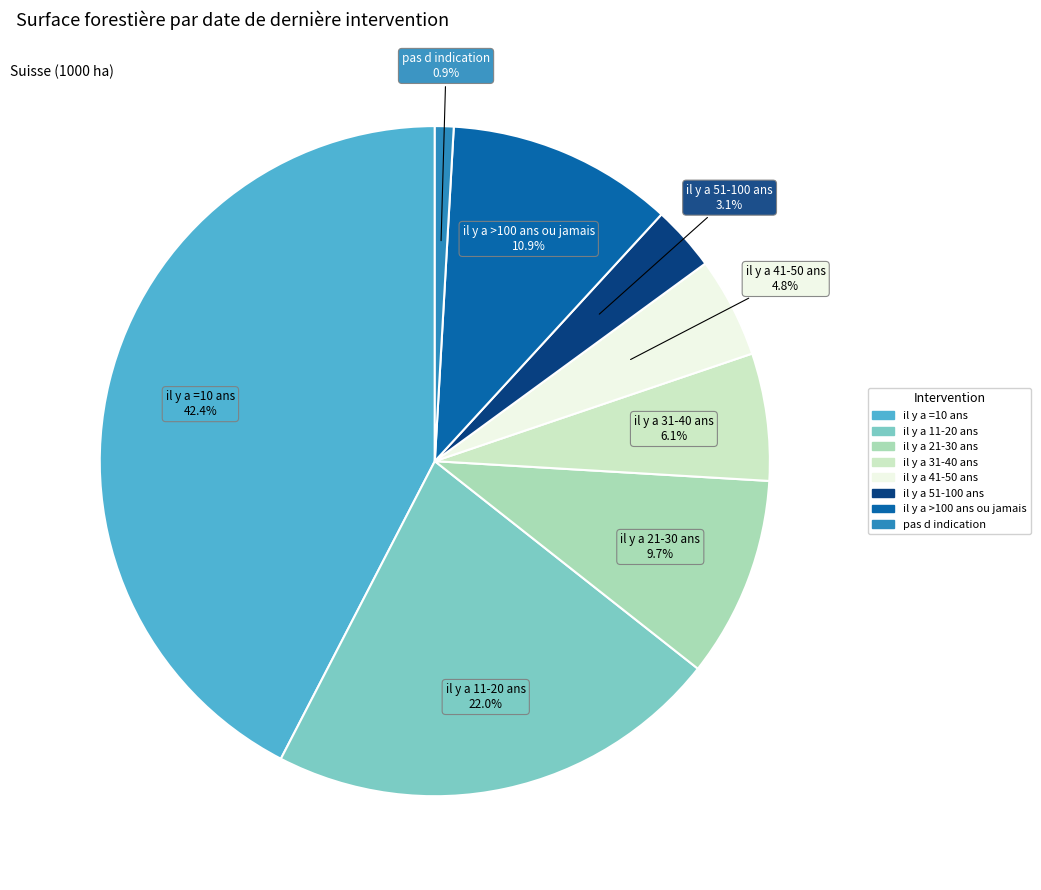

True or false: pas d indication accounts for 1% of the total.

True